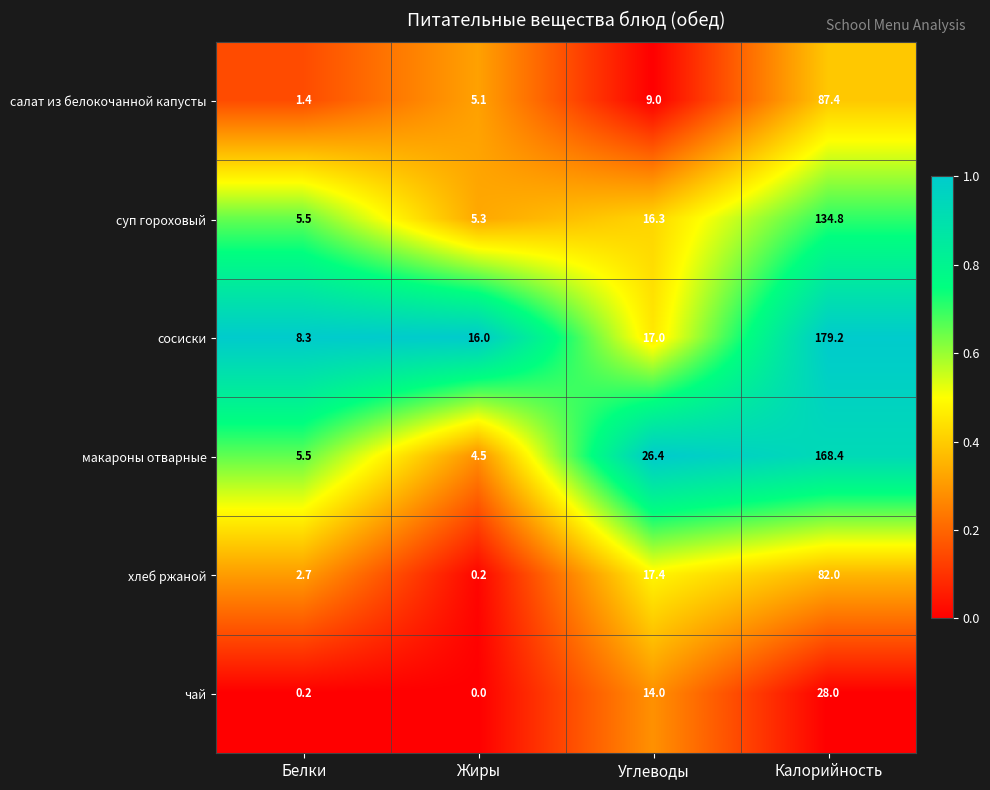

Rank the series at Углеводы from lowest to highest value.

салат из белокочанной капусты, чай, суп гороховый, сосиски, хлеб ржаной, макароны отварные